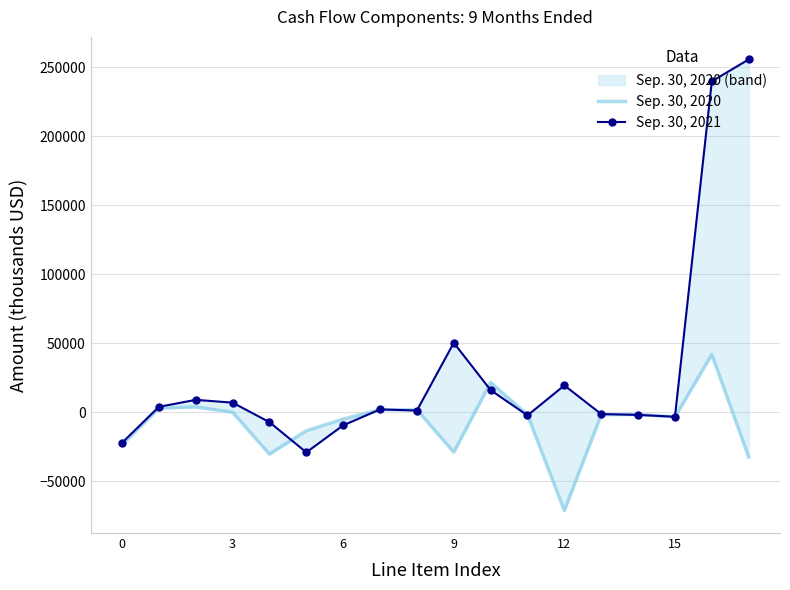

Which series has the largest range (max minus min)?

Sep. 30, 2021